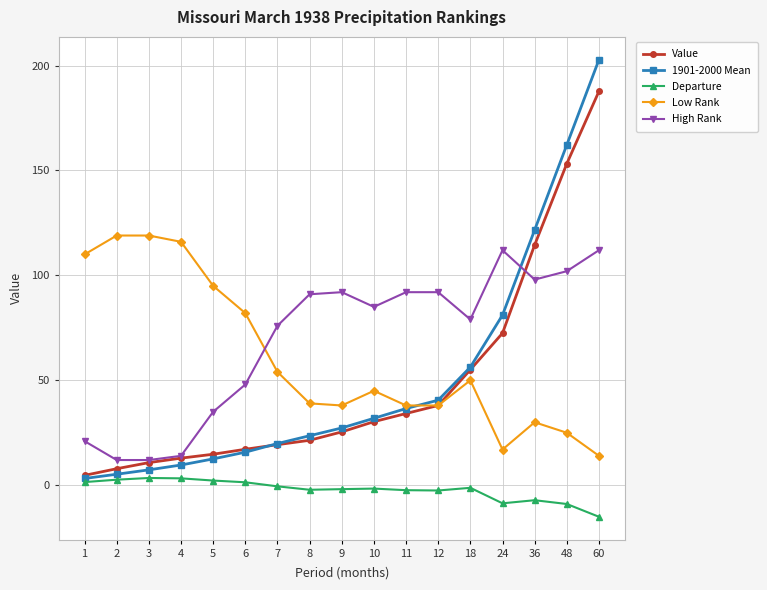

What is the greatest value displayed?

202.8